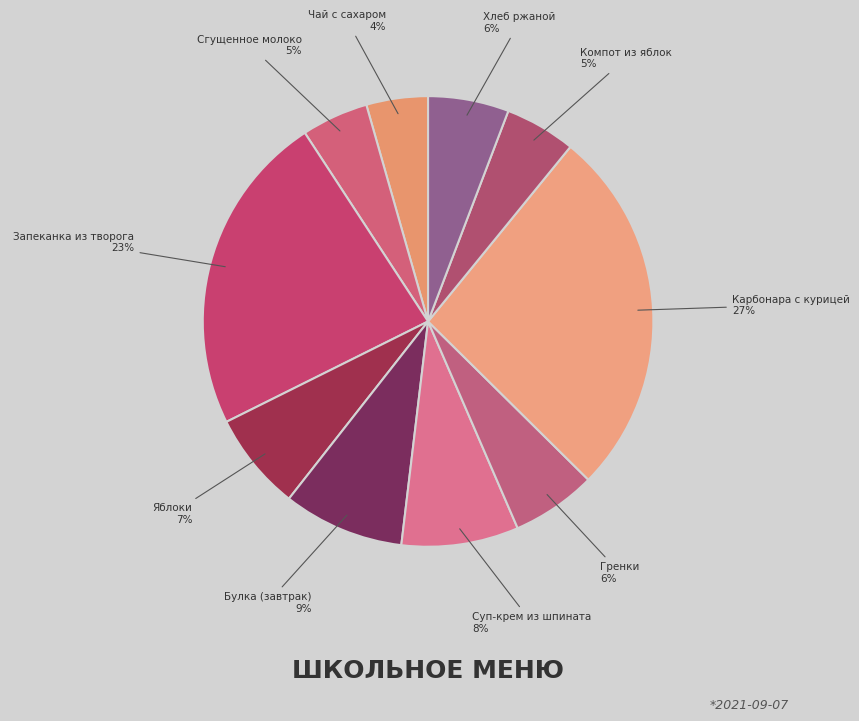

Is there any slice that represents more than half of the pie?

No